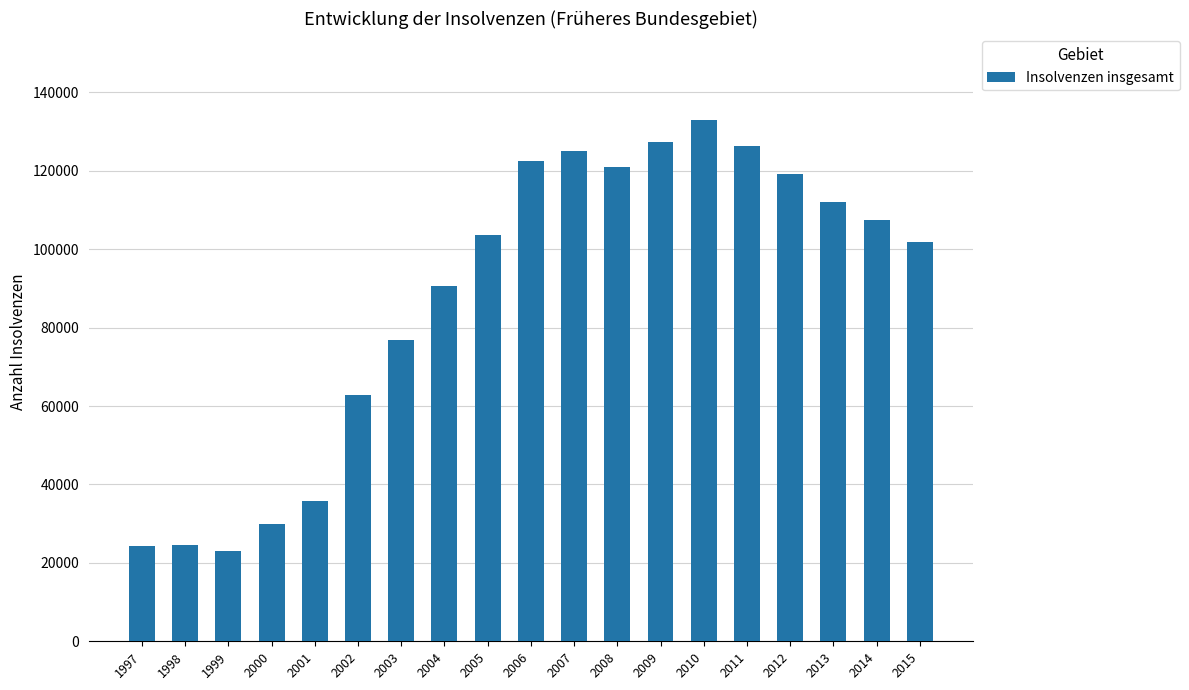

What is the greatest value displayed?

133036